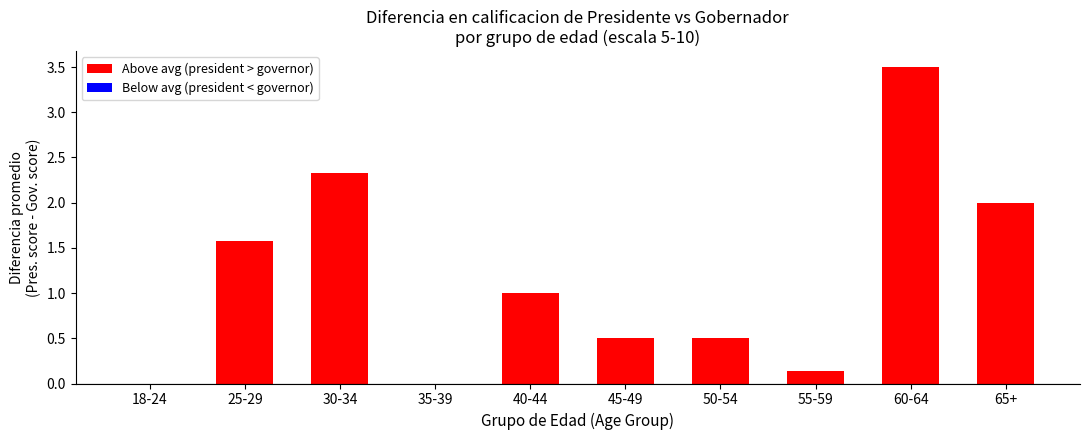

What is the sum of the values at 18-24 and 30-34?

2.3